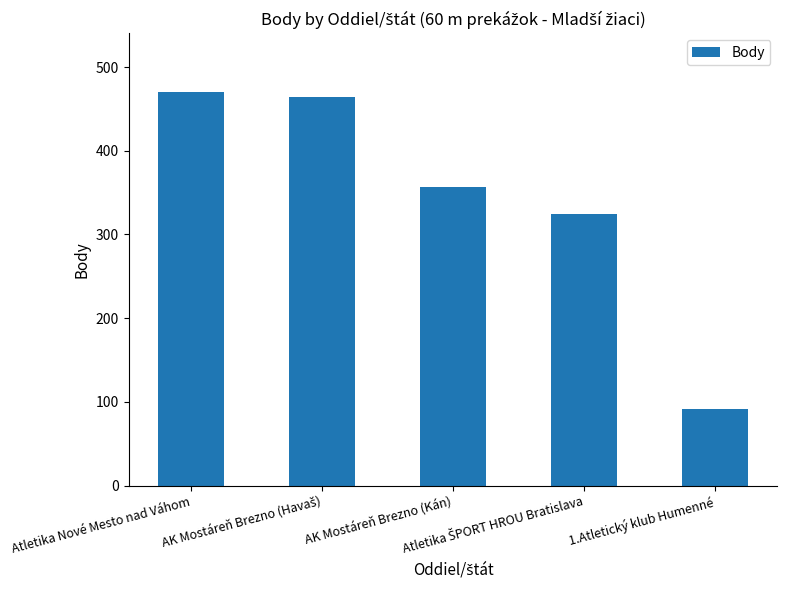

What is the difference between the second highest and second lowest values?

139